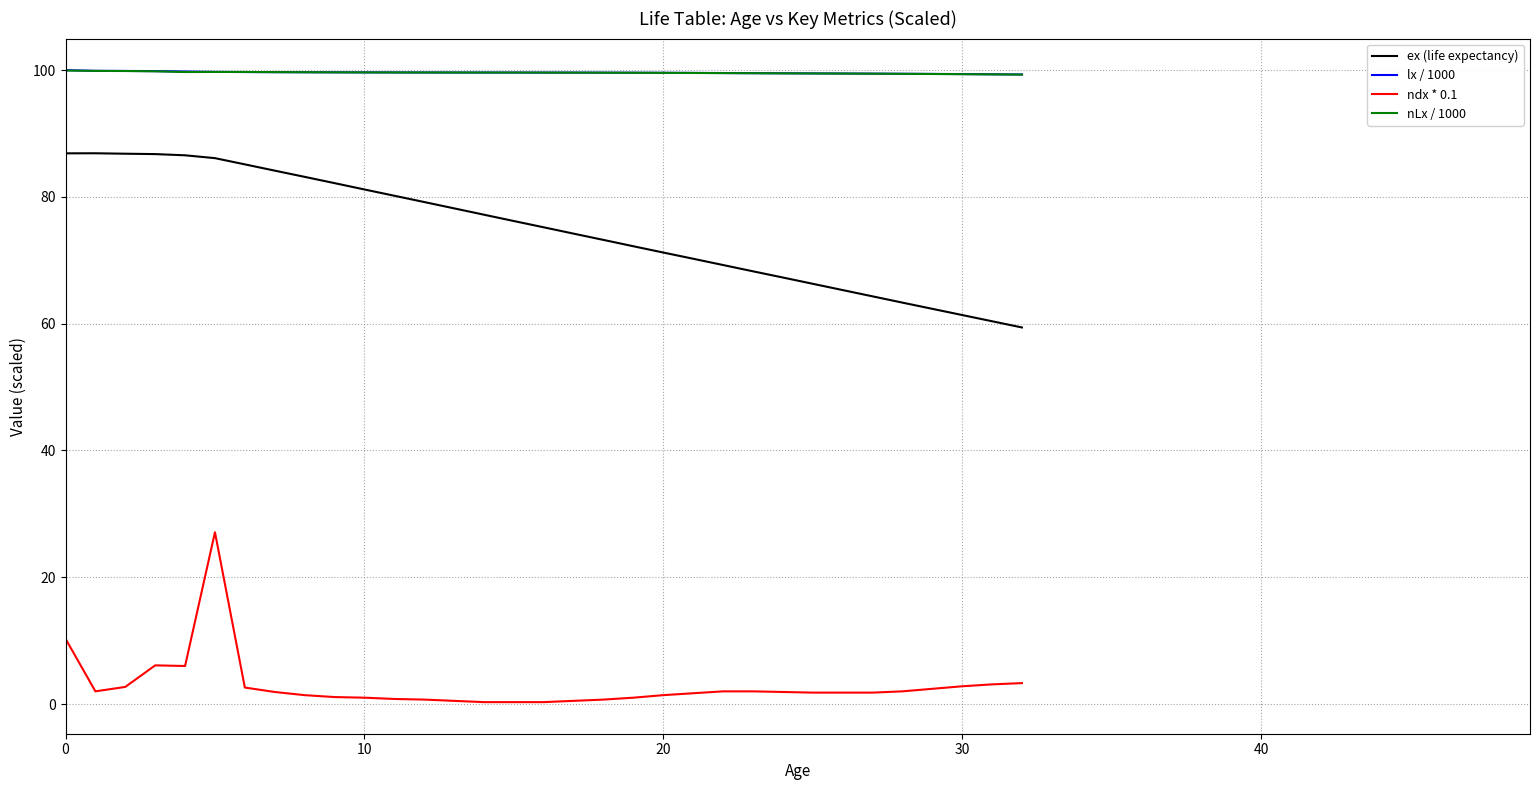

What is the maximum value shown in the chart?

100.0